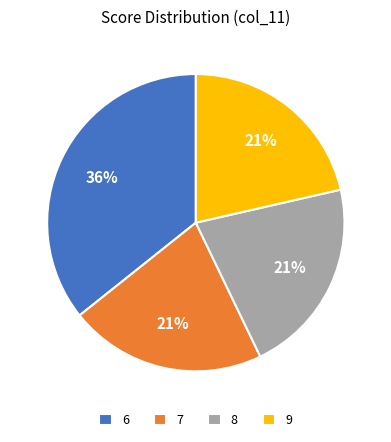

Between 8 and 6, which is larger?

6